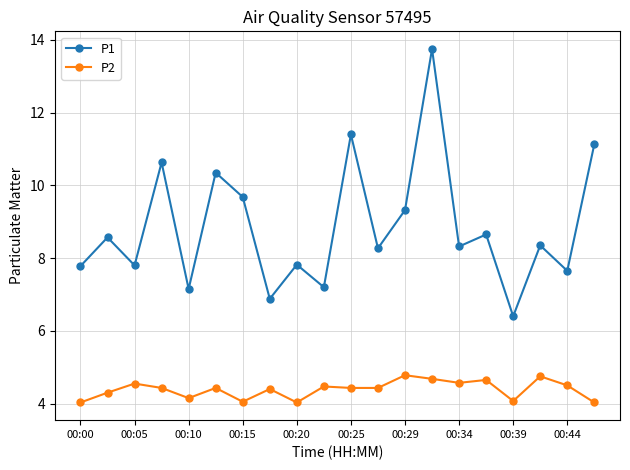

Rank the series by their maximum value, from lowest to highest.

P2, P1